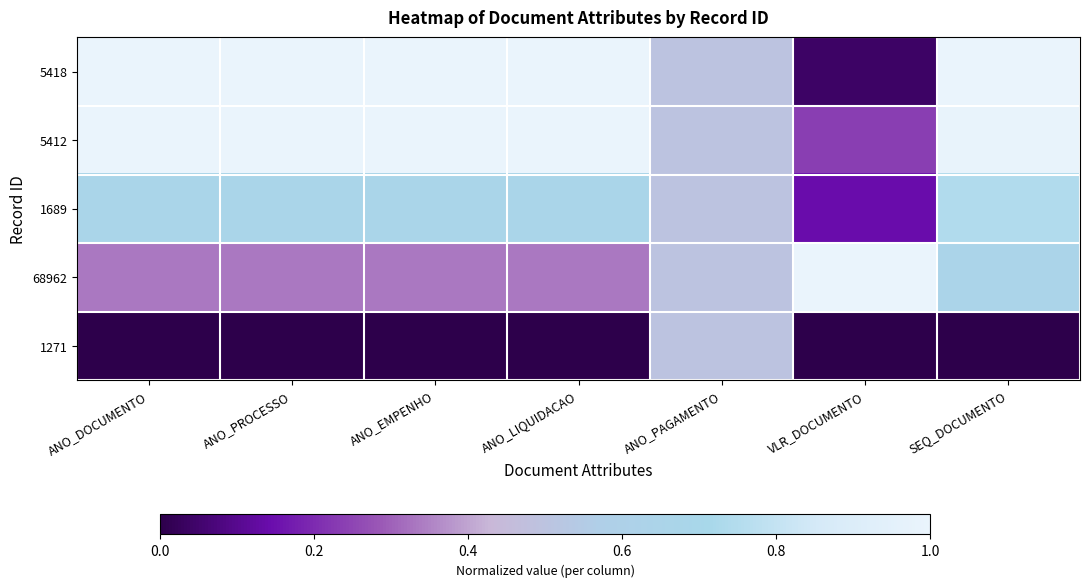

Rank the series at ANO_PAGAMENTO from highest to lowest value.

5418, 5412, 1689, 68962, 1271